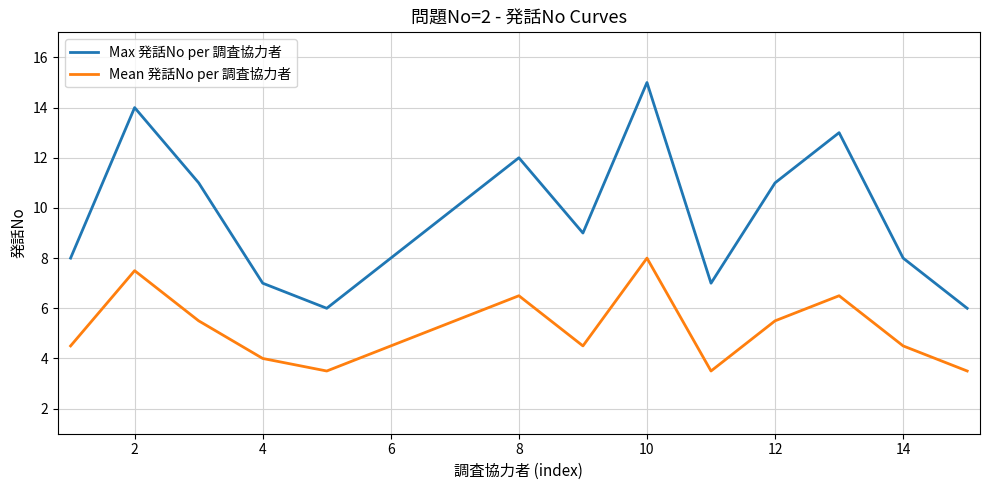

What is the maximum value for Max 発話No per 調査協力者?

15.0